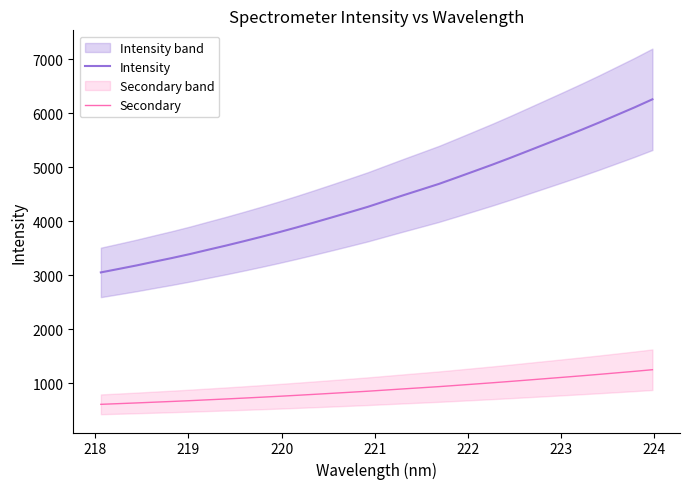

What is the minimum value shown in the chart?

610.9